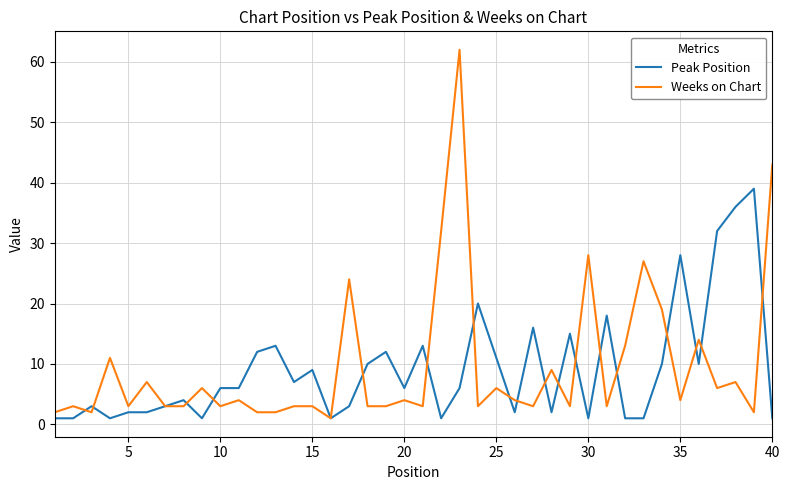

Does the chart display data point markers on the line(s)?

No